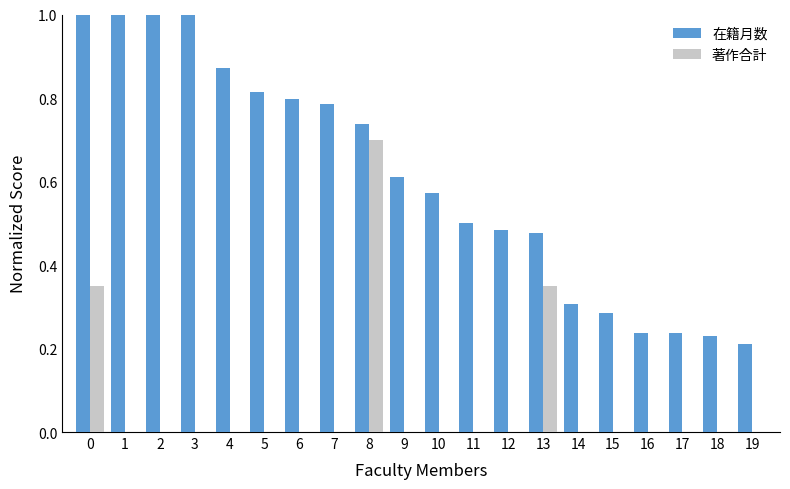

What is the sum of the 在籍月数 values at 14 and 1?

1.3